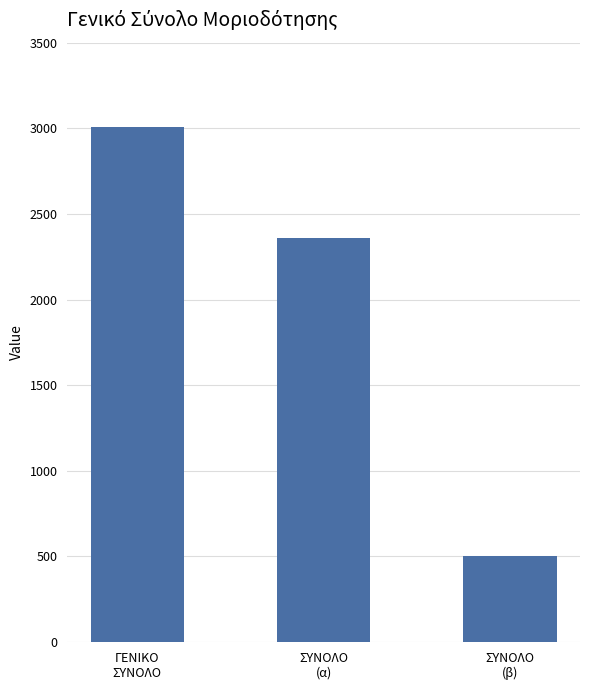

Where does the data first go above 2360?

ΓΕΝΙΚΟ
ΣΥΝΟΛΟ